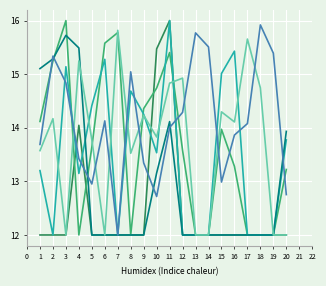

What is the spread (max minus min) of values at 9?

2.4